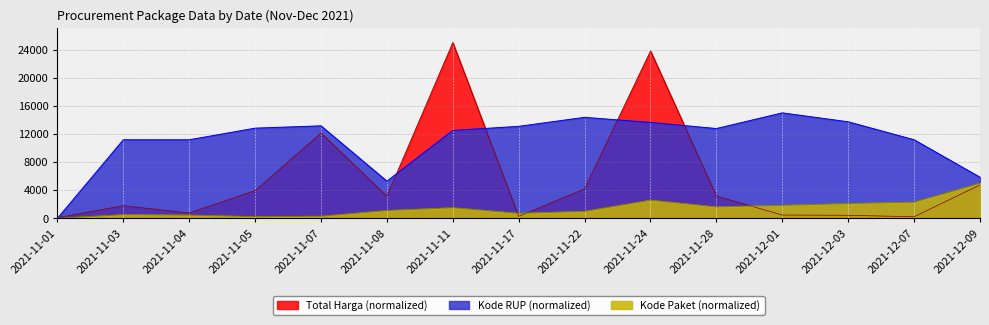

Reading left to right, extract all data points from this chart.

Total Harga: 108.8	1800.5	771.3	3947.0	12129.0	3152.2	25000.0	291.7	4193.7	23803.2	3176.3	477.7	438.9	233.2	4763.3
Kode Paket: 10.2	534.6	464.3	245.3	302.2	1123.0	1519.6	720.6	1002.9	2590.1	1636.6	1860.1	2116.0	2308.8	5000.0
Kode RUP: 0.0	11176.7	11176.7	12827.1	13157.4	5292.2	12501.1	13086.4	14364.5	13637.6	12774.7	15000.0	13731.4	11176.7	5848.9